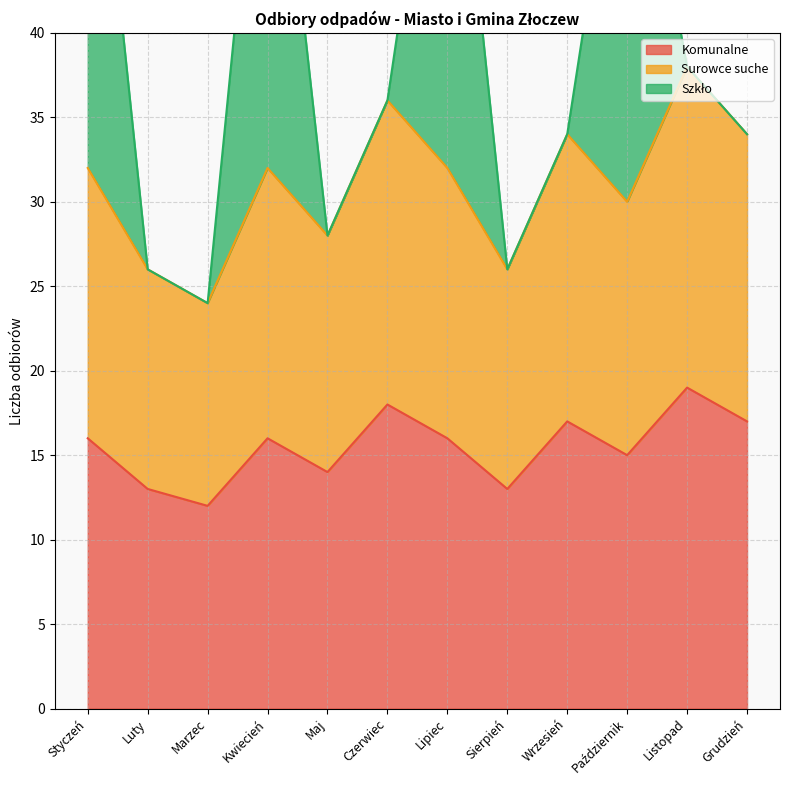

Which category has the lowest value across all series?

Marzec